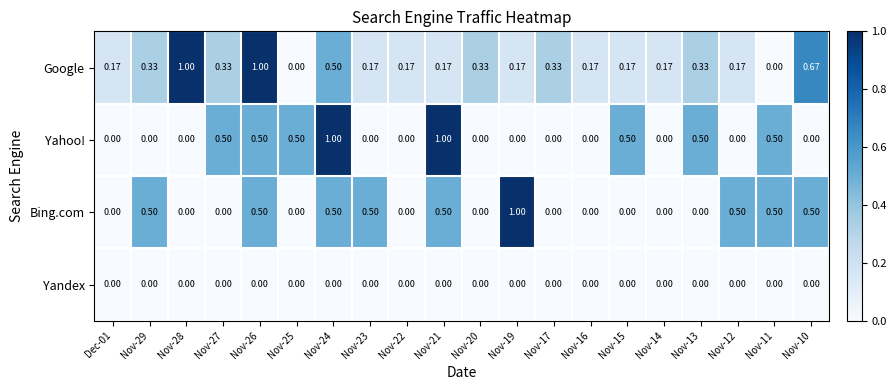

How many positive values does the Yahoo! series have?

8